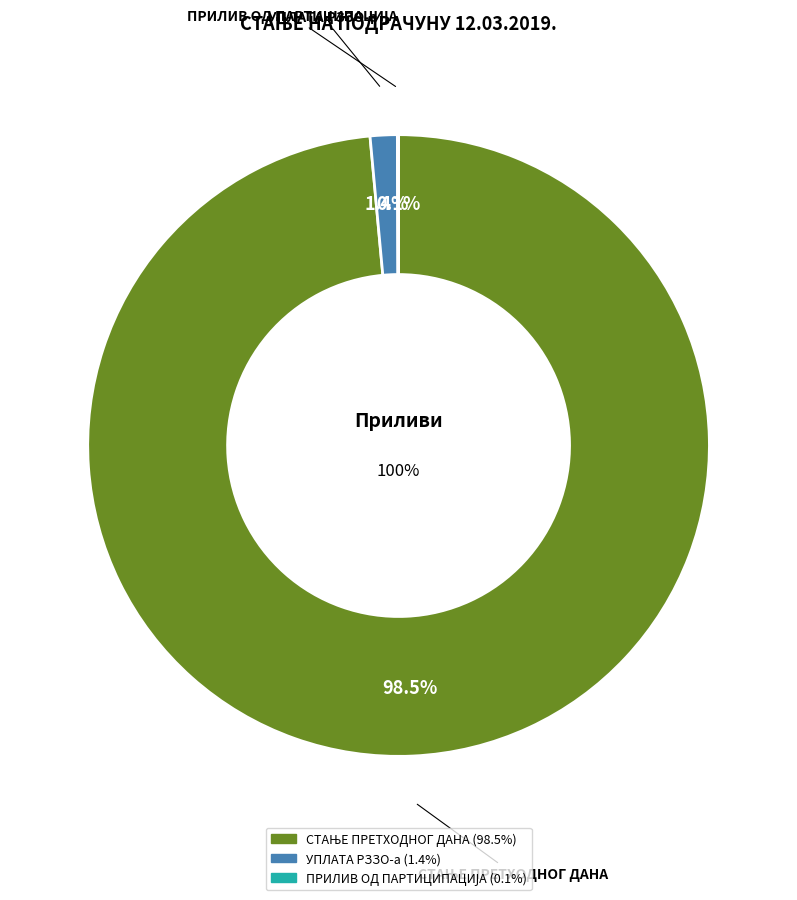

What percentage is the УПЛАТА РЗЗО-а slice, to the nearest percent?

1%